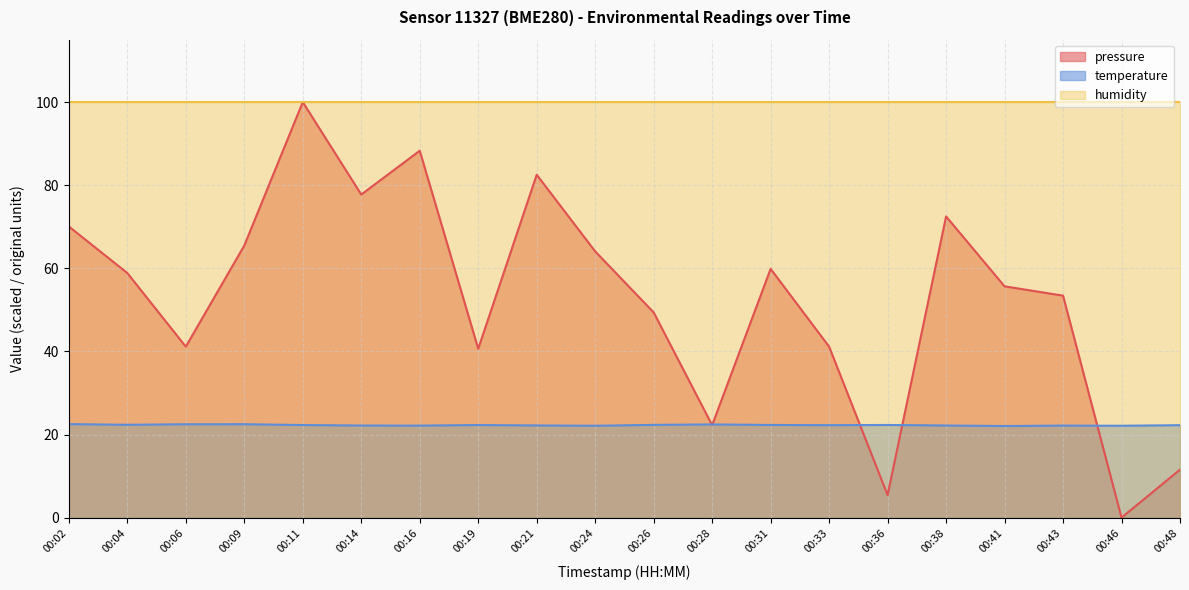

True or false: pressure has more than 1 points higher than both neighbors.

True